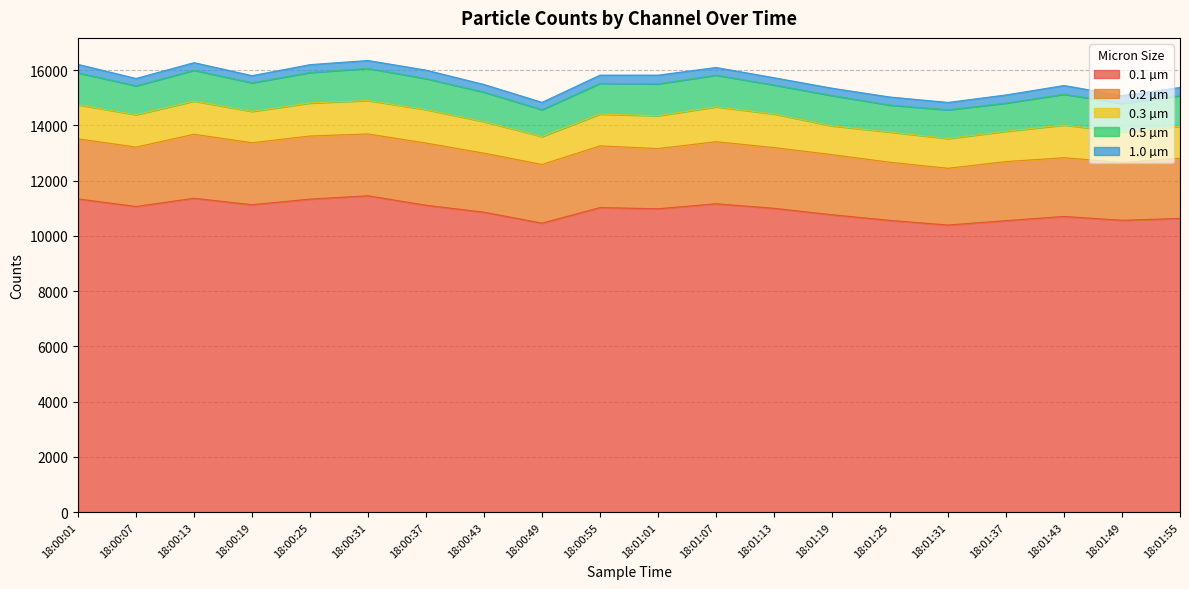

List the labels in order of 0.1 µm value, smallest first.

18:01:31, 18:00:49, 18:01:37, 18:01:25, 18:01:49, 18:01:55, 18:01:43, 18:01:19, 18:00:43, 18:01:01, 18:01:13, 18:00:55, 18:00:07, 18:00:37, 18:00:19, 18:01:07, 18:00:25, 18:00:01, 18:00:13, 18:00:31